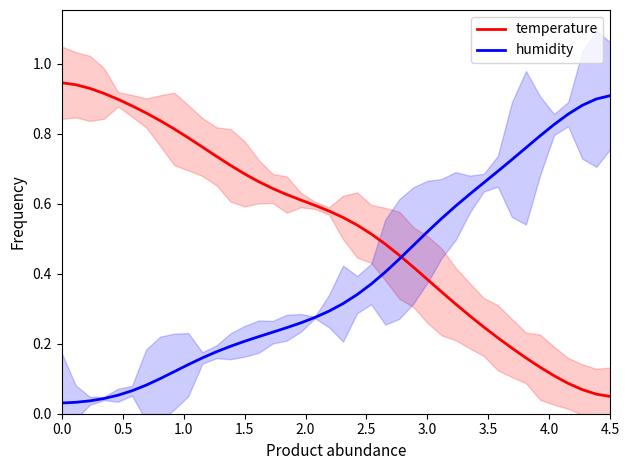

Rank the series by their average value, from lowest to highest.

humidity, temperature